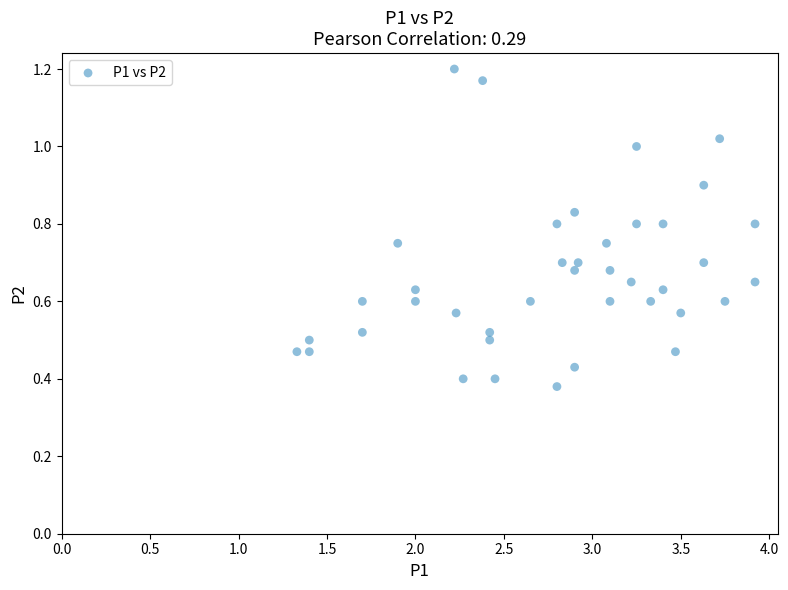

What is the range of X values (max minus min)?

2.6